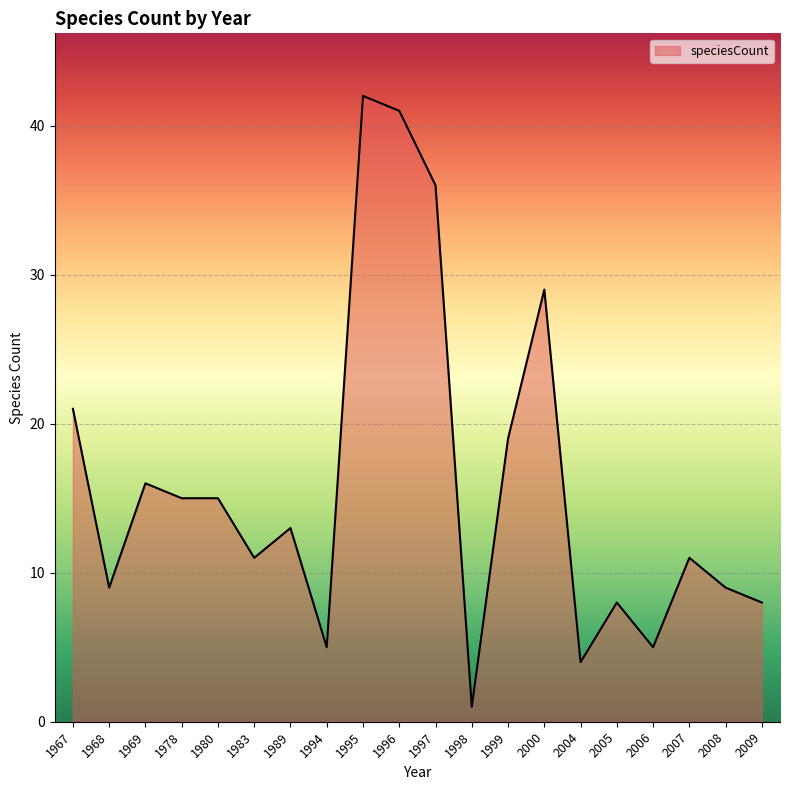

The value at 1980 is 15. True or false?

True